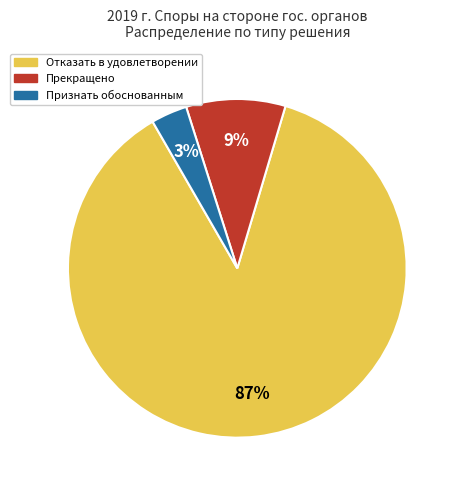

Do Отказать в удовлетворении and Прекращено together represent more than half of the pie?

Yes